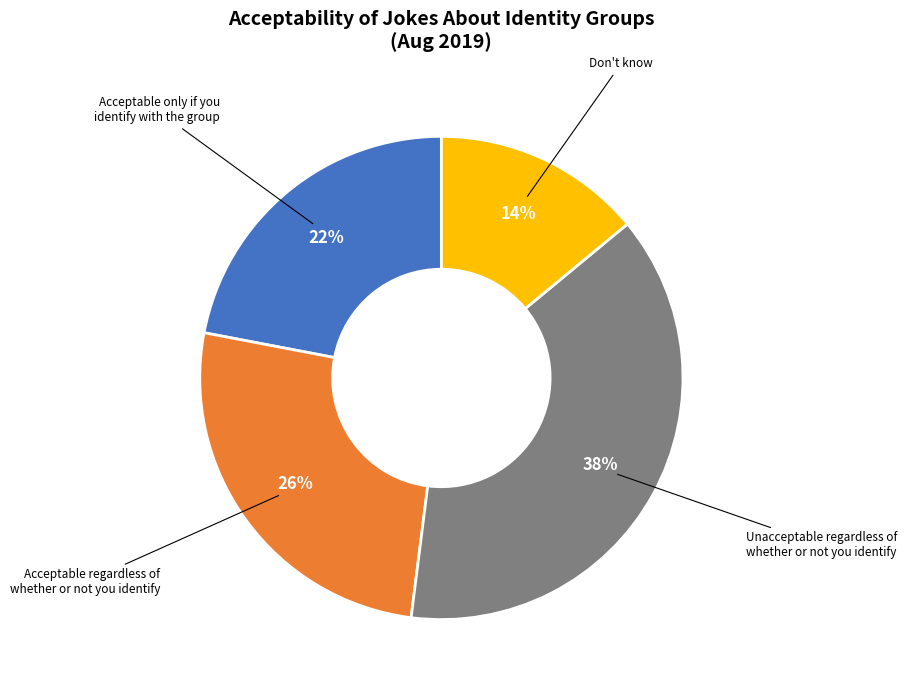

Is there any slice that represents more than half of the pie?

No